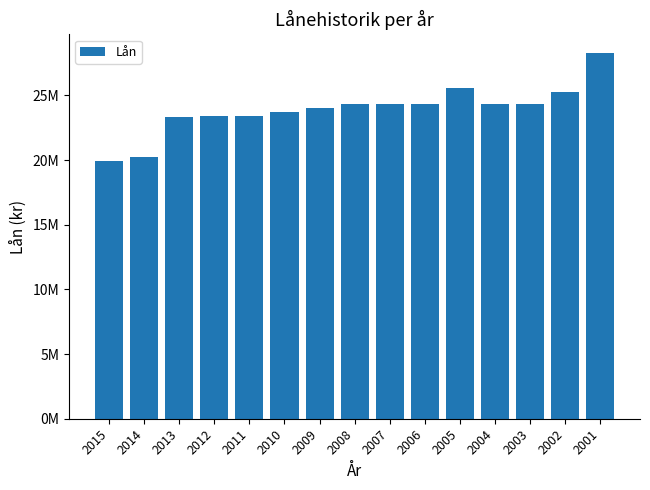

Where does the data first go above 24300000?

2005